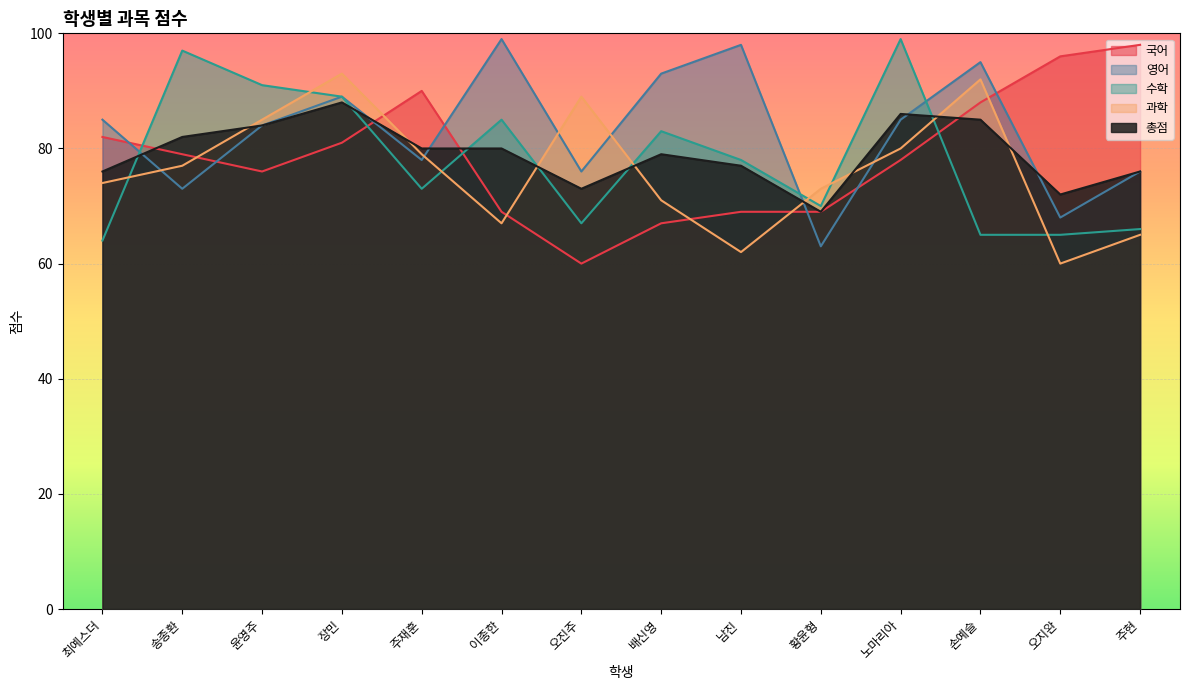

What is the sum of the 영어 values at 오진주 and 오지완?

144